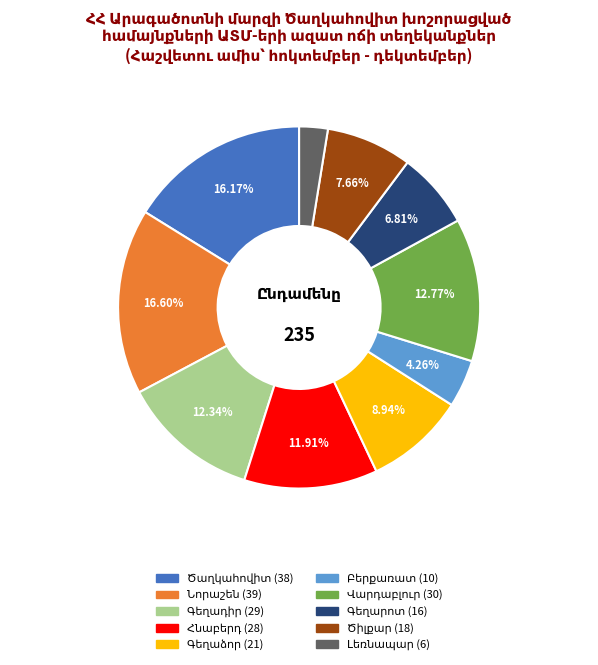

Is there a majority slice in this chart?

No